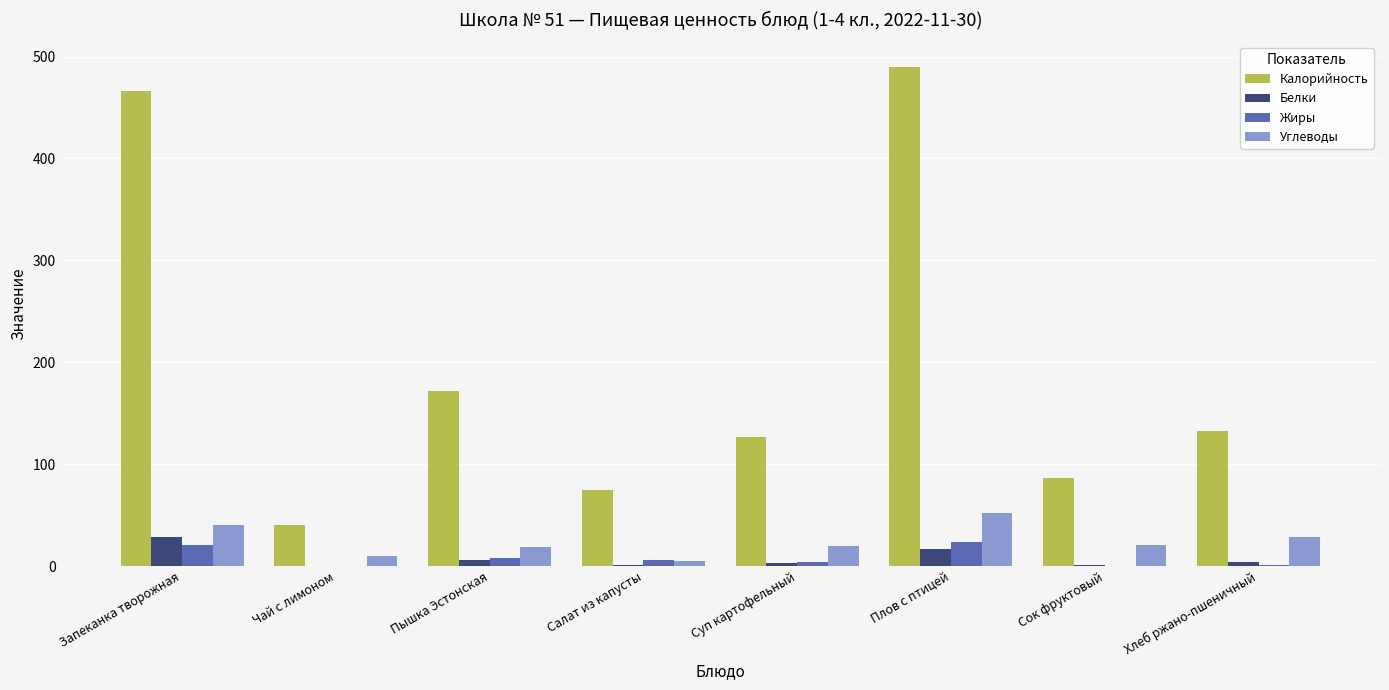

At which category does the chart reach its peak across all series?

Плов с птицей